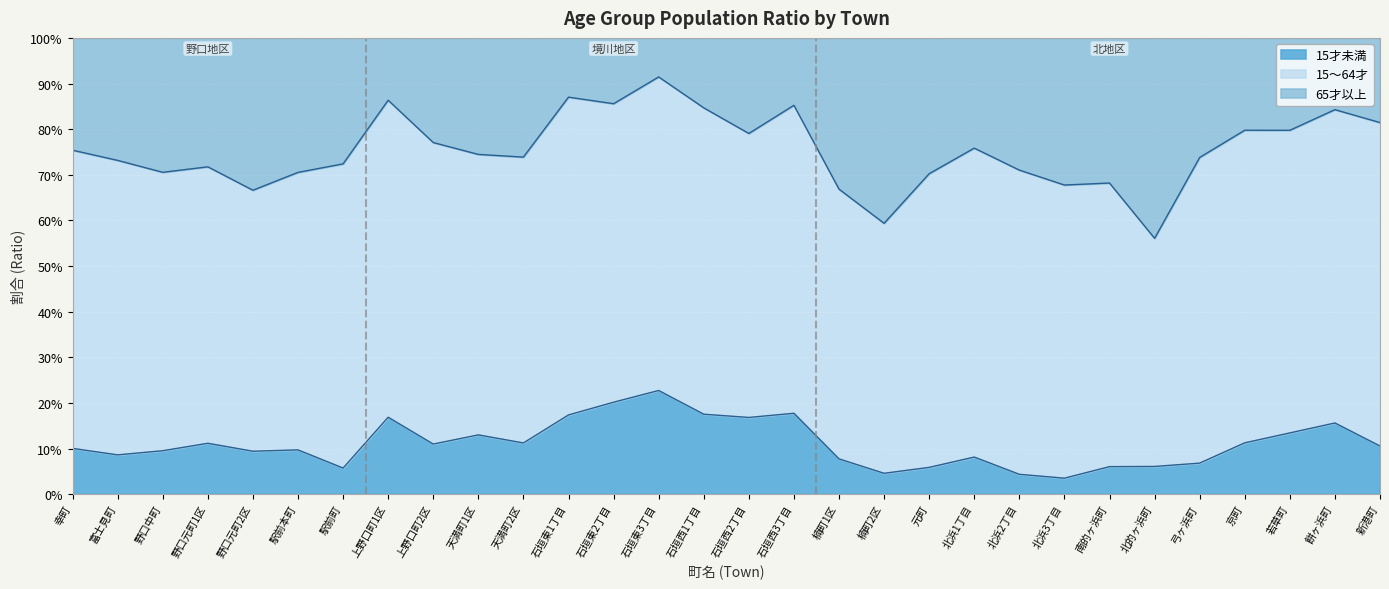

How many 15才未満割合 values are between 0 and 1?

30